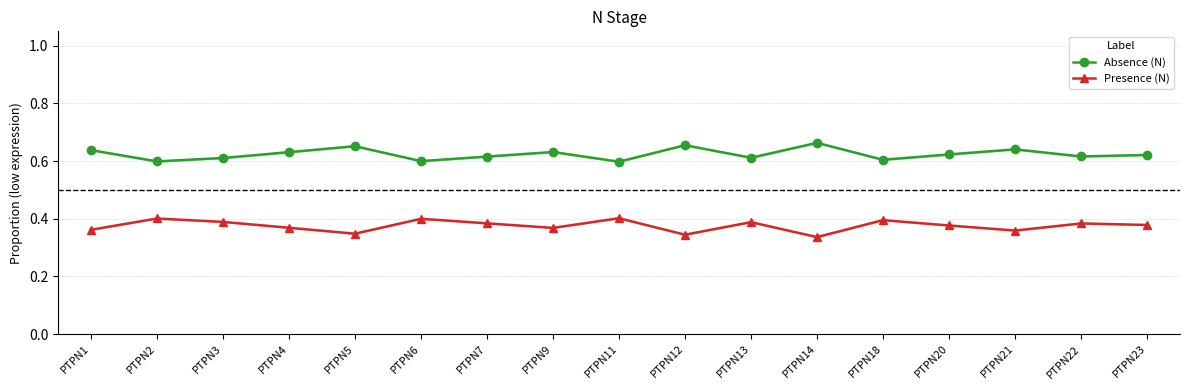

True or false: Absence (N) and Presence (N) cross at least once.

False